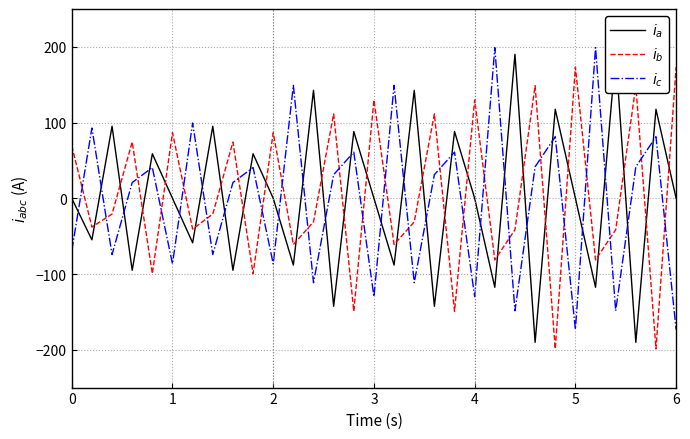

What is the smallest value displayed?

-198.9